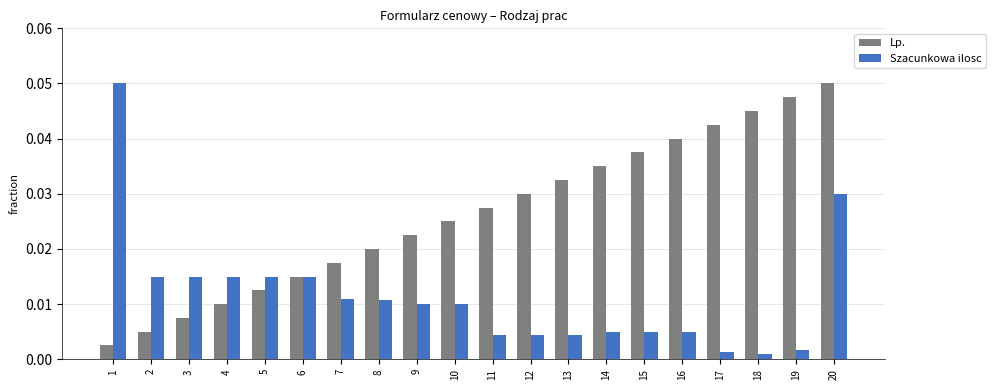

At which category is the sum across all series the highest?

20